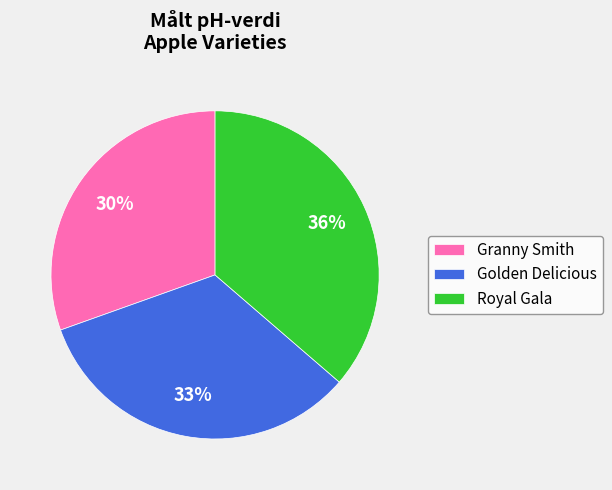

Rank the categories by value from lowest to highest.

Granny Smith, Golden Delicious, Royal Gala